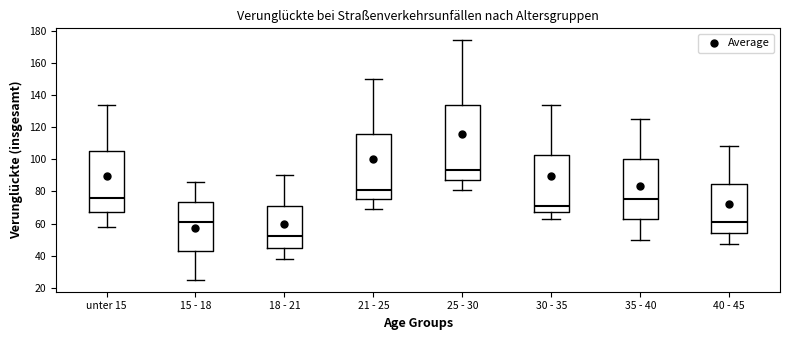

Reading left to right, read every box against the y-axis: the position of its median line, the range the box covers, and the ends of its whiskers. The values are not printed on the chart, so give them approximately, as read against the axis.

unter 15: median 76, box 68 to 106, whiskers 58 to 134
15 - 18: median 62, box 44 to 74, whiskers 26 to 86
18 - 21: median 52, box 46 to 72, whiskers 38 to 90
21 - 25: median 82, box 76 to 116, whiskers 70 to 150
25 - 30: median 94, box 88 to 134, whiskers 82 to 174
30 - 35: median 72, box 68 to 102, whiskers 64 to 134
35 - 40: median 76, box 62 to 100, whiskers 50 to 126
40 - 45: median 62, box 54 to 84, whiskers 48 to 108